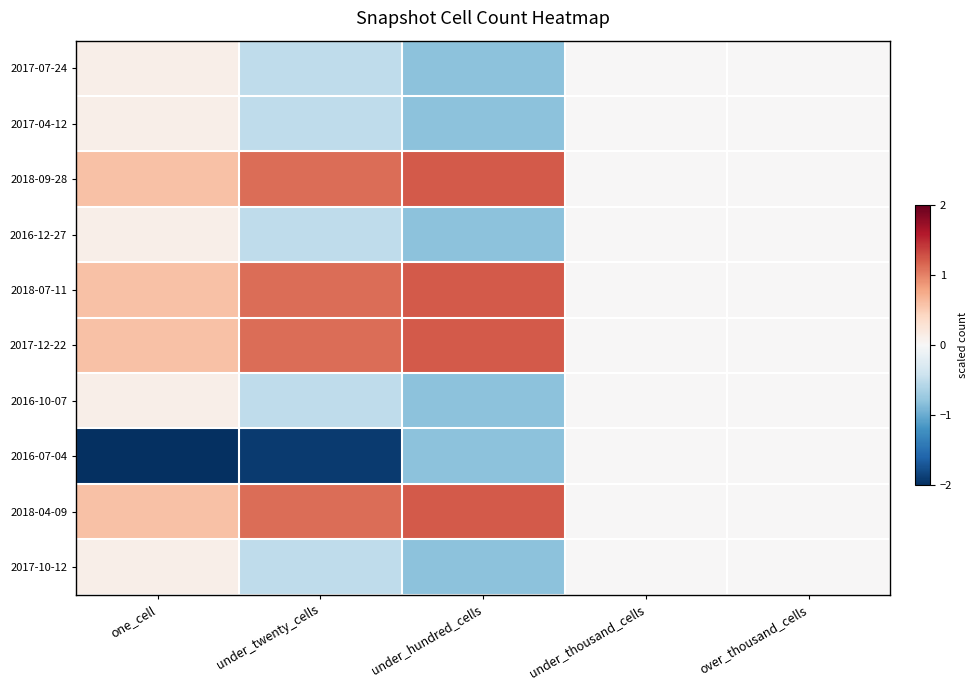

Reading left to right, extract all data points from this chart.

2017-07-24: one_cell=0.1	under_twenty_cells=-0.5	under_hundred_cells=-0.8	under_thousand_cells=0.0	over_thousand_cells=0.0
2017-04-12: one_cell=0.1	under_twenty_cells=-0.5	under_hundred_cells=-0.8	under_thousand_cells=0.0	over_thousand_cells=0.0
2018-09-28: one_cell=0.6	under_twenty_cells=1.1	under_hundred_cells=1.2	under_thousand_cells=0.0	over_thousand_cells=0.0
2016-12-27: one_cell=0.1	under_twenty_cells=-0.5	under_hundred_cells=-0.8	under_thousand_cells=0.0	over_thousand_cells=0.0
2018-07-11: one_cell=0.6	under_twenty_cells=1.1	under_hundred_cells=1.2	under_thousand_cells=0.0	over_thousand_cells=0.0
2017-12-22: one_cell=0.6	under_twenty_cells=1.1	under_hundred_cells=1.2	under_thousand_cells=0.0	over_thousand_cells=0.0
2016-10-07: one_cell=0.1	under_twenty_cells=-0.5	under_hundred_cells=-0.8	under_thousand_cells=0.0	over_thousand_cells=0.0
2016-07-04: one_cell=-2.9	under_twenty_cells=-1.9	under_hundred_cells=-0.8	under_thousand_cells=0.0	over_thousand_cells=0.0
2018-04-09: one_cell=0.6	under_twenty_cells=1.1	under_hundred_cells=1.2	under_thousand_cells=0.0	over_thousand_cells=0.0
2017-10-12: one_cell=0.1	under_twenty_cells=-0.5	under_hundred_cells=-0.8	under_thousand_cells=0.0	over_thousand_cells=0.0